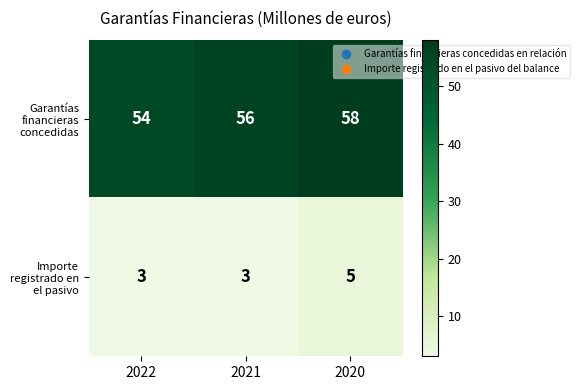

What is the lowest value of the Importe registrado en el pasivo series?

3